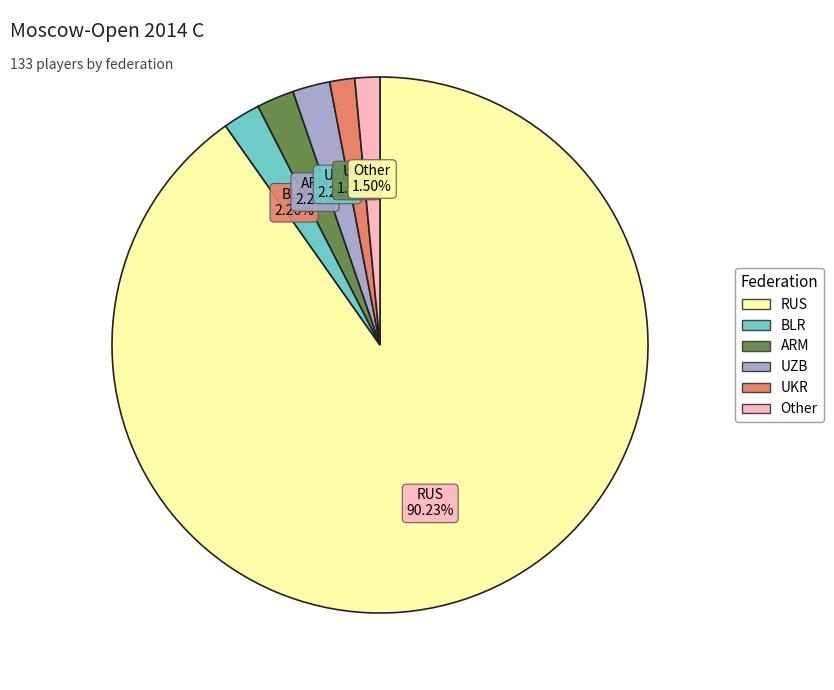

To the nearest percent, what is the combined percentage of UZB and ARM?

5%